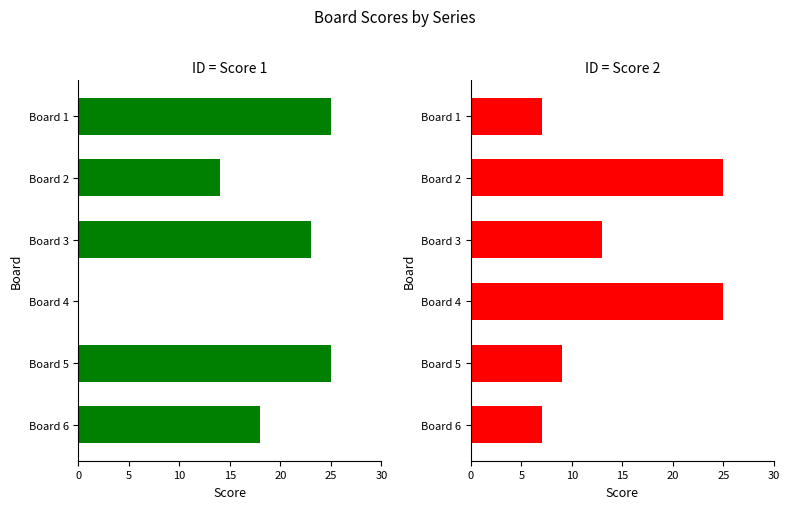

How many groups of bars are there?

6